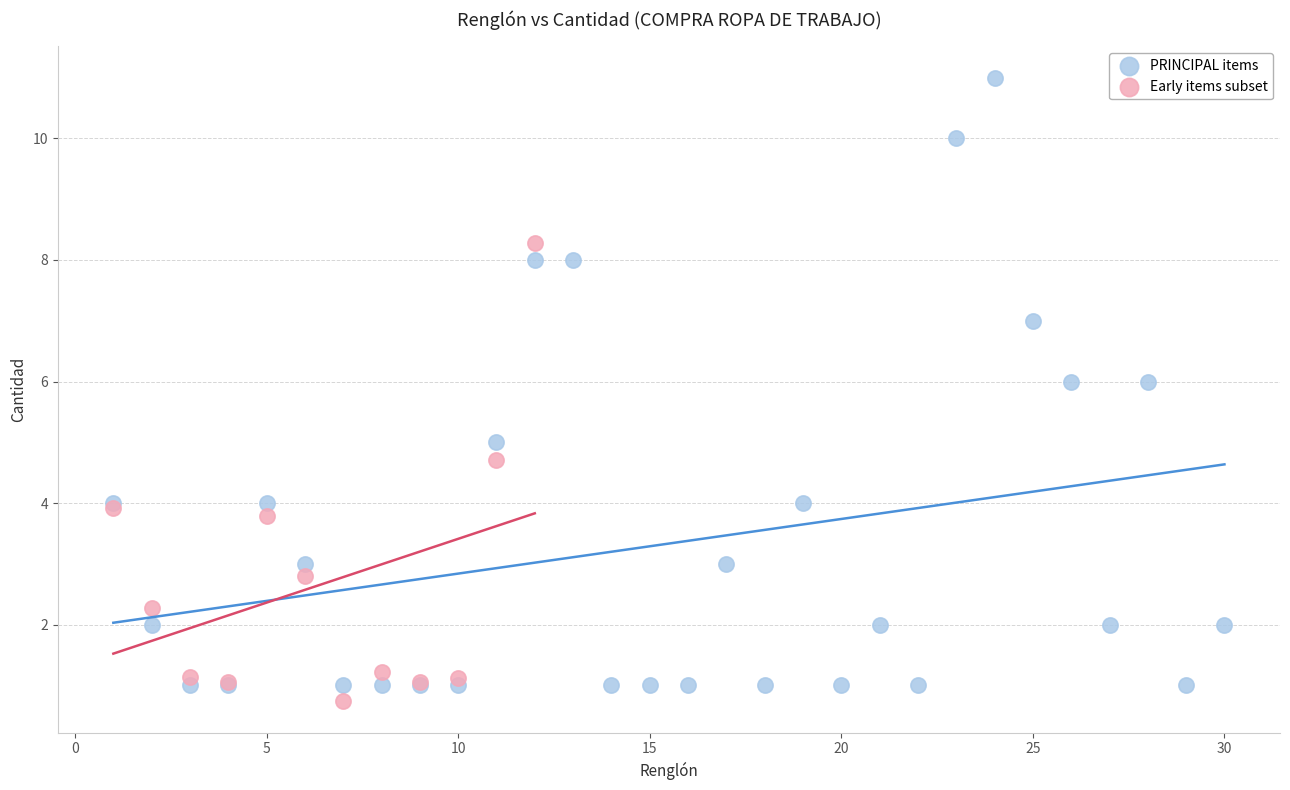

Which series has the widest spread of Y values?

PRINCIPAL items